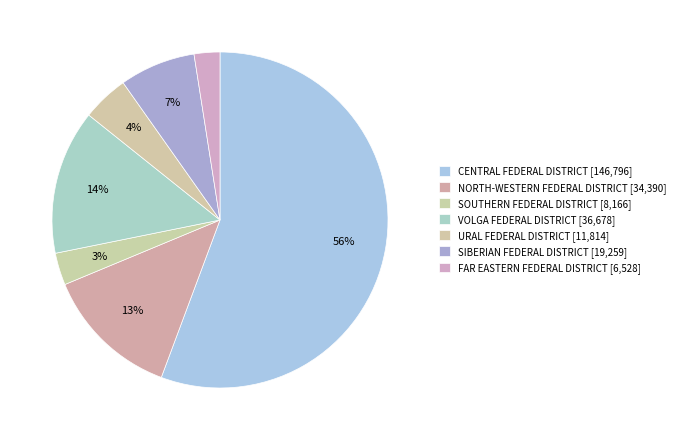

How many segments does this pie chart have?

7